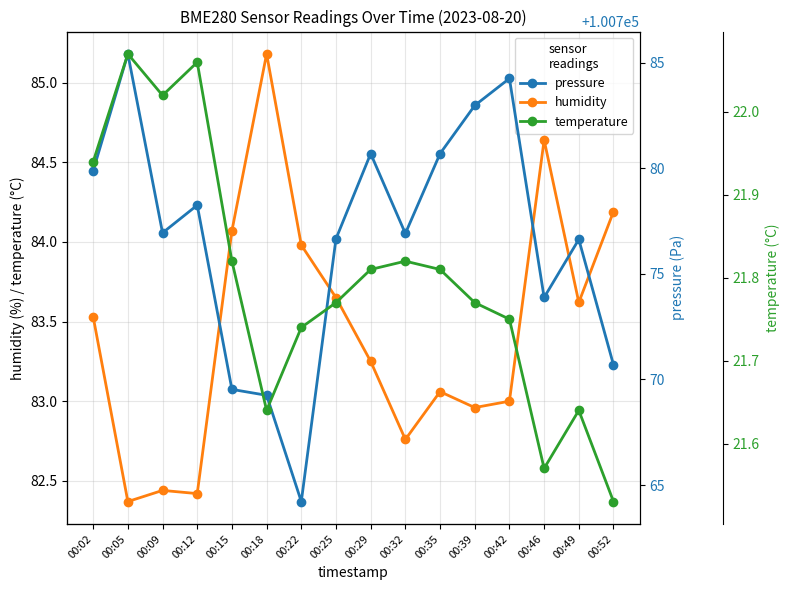

At which label does temperature reach its minimum?

00:52